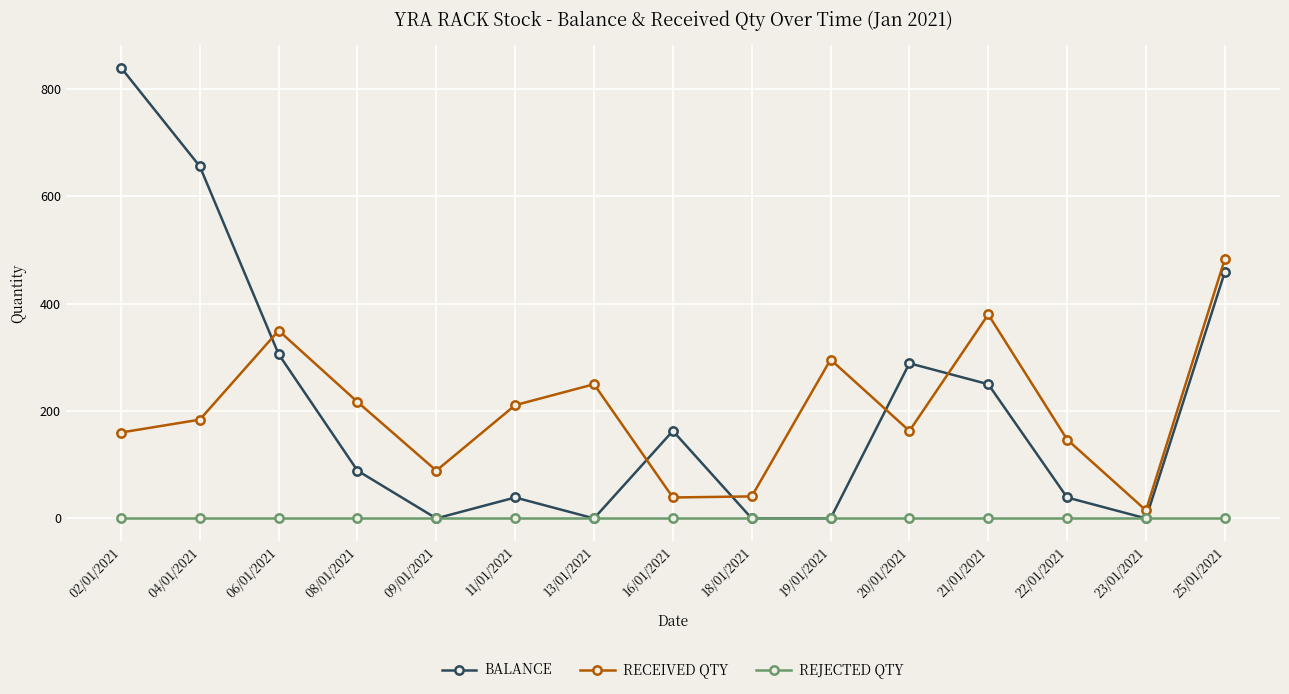

In BALANCE, how many points are higher than both neighbors (excluding endpoints)?

3